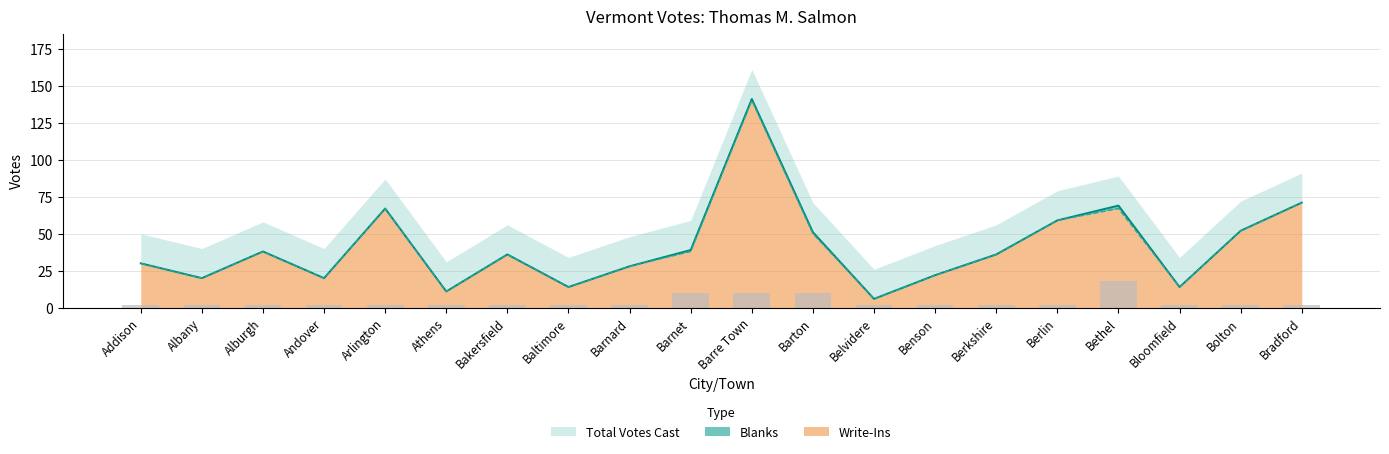

How many groups of bars are there?

20